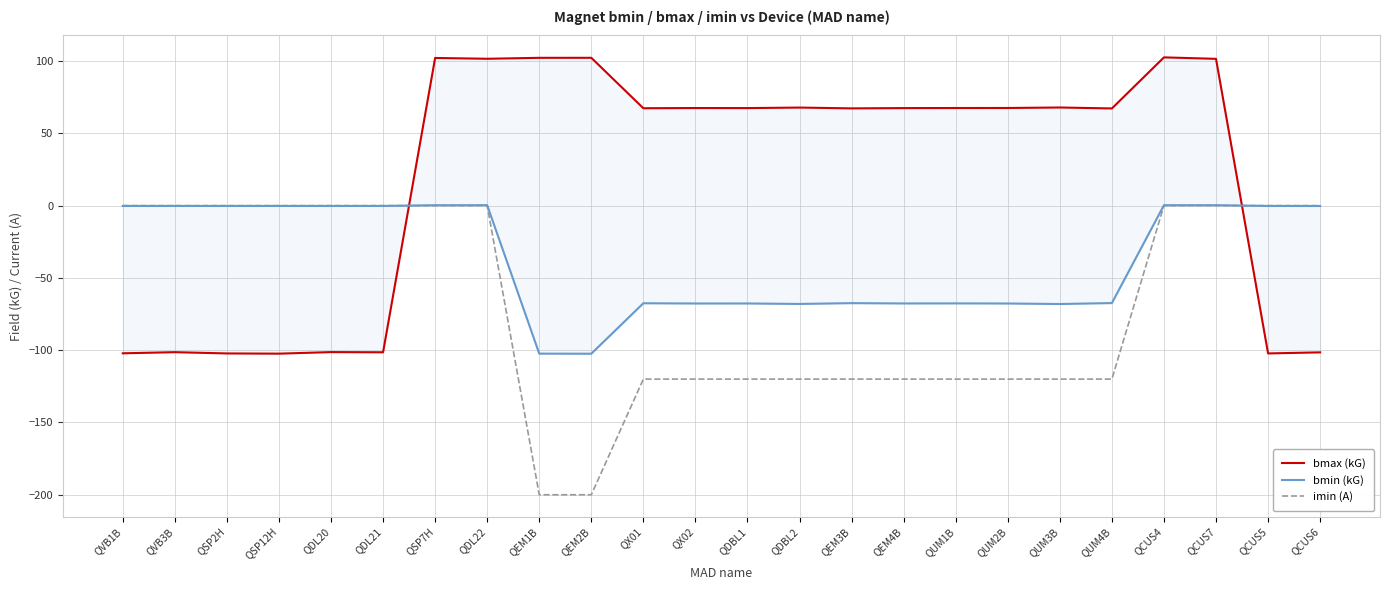

What is the minimum value for bmax (kG)?

-102.4